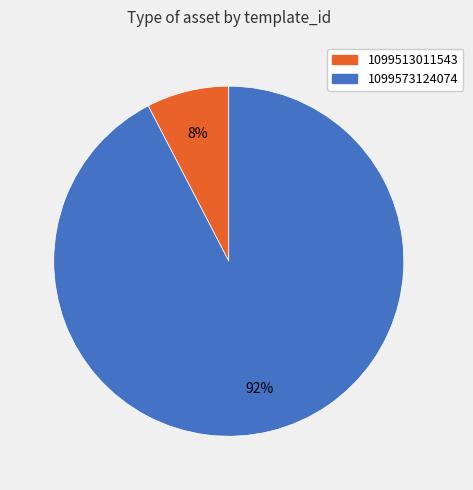

Is it true that 1099573124074 is 92% of the pie?

True